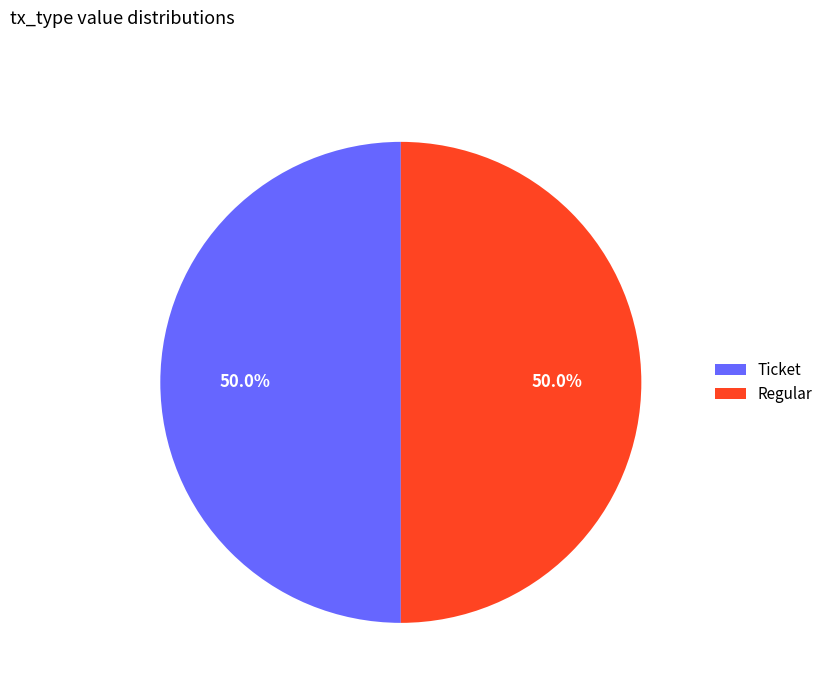

What is the ratio of the value at Regular to the value at Ticket?

1.0